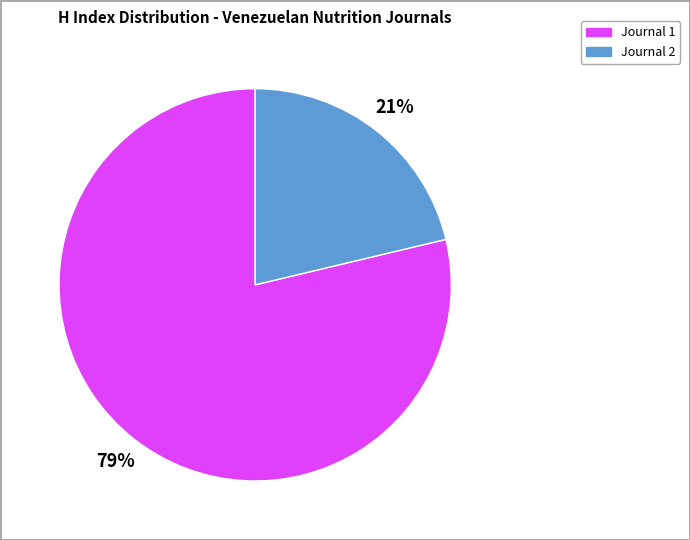

Rank the categories by value from highest to lowest.

Journal 1, Journal 2